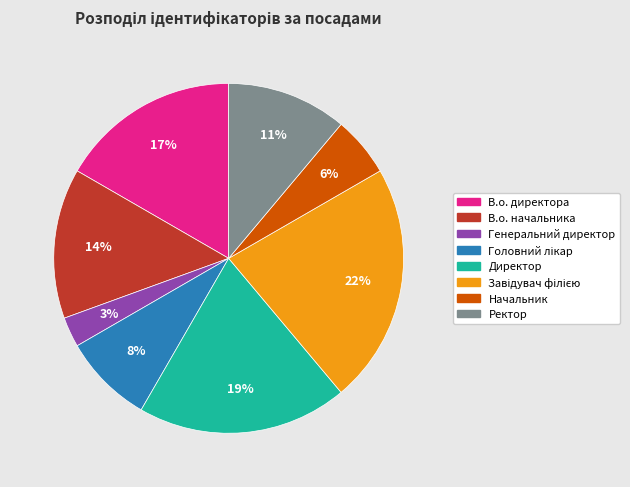

Between Генеральний директор and В.о. директора, which is larger?

В.о. директора